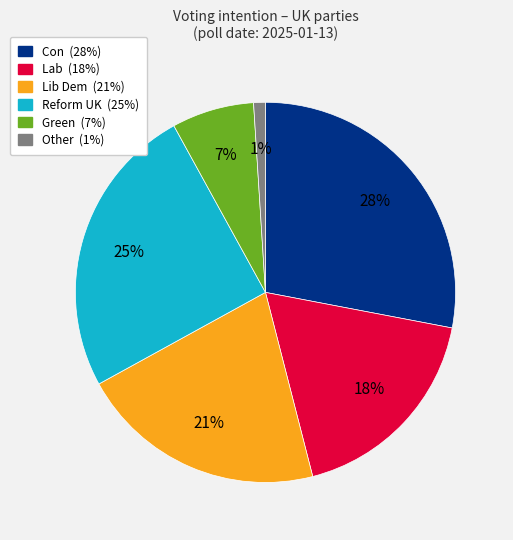

Which category has the smallest portion of the pie?

Other